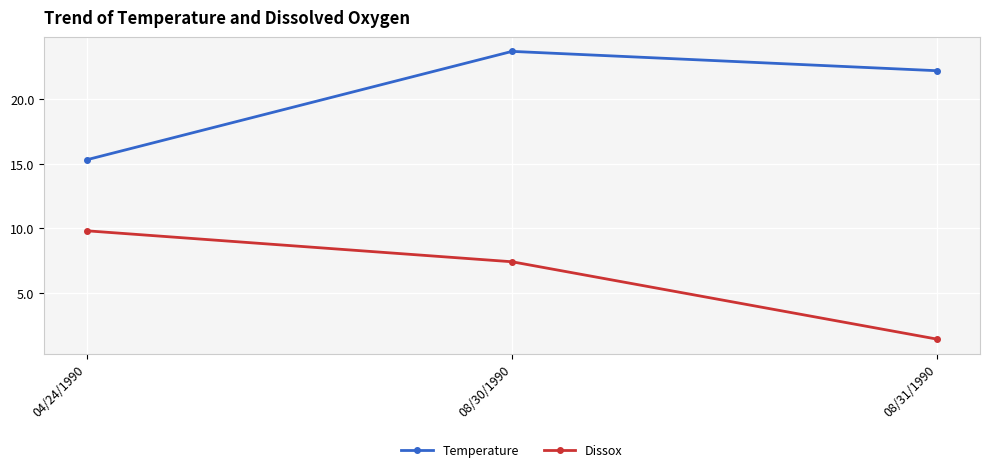

What is the difference between the highest and lowest values at 08/30/1990?

16.3